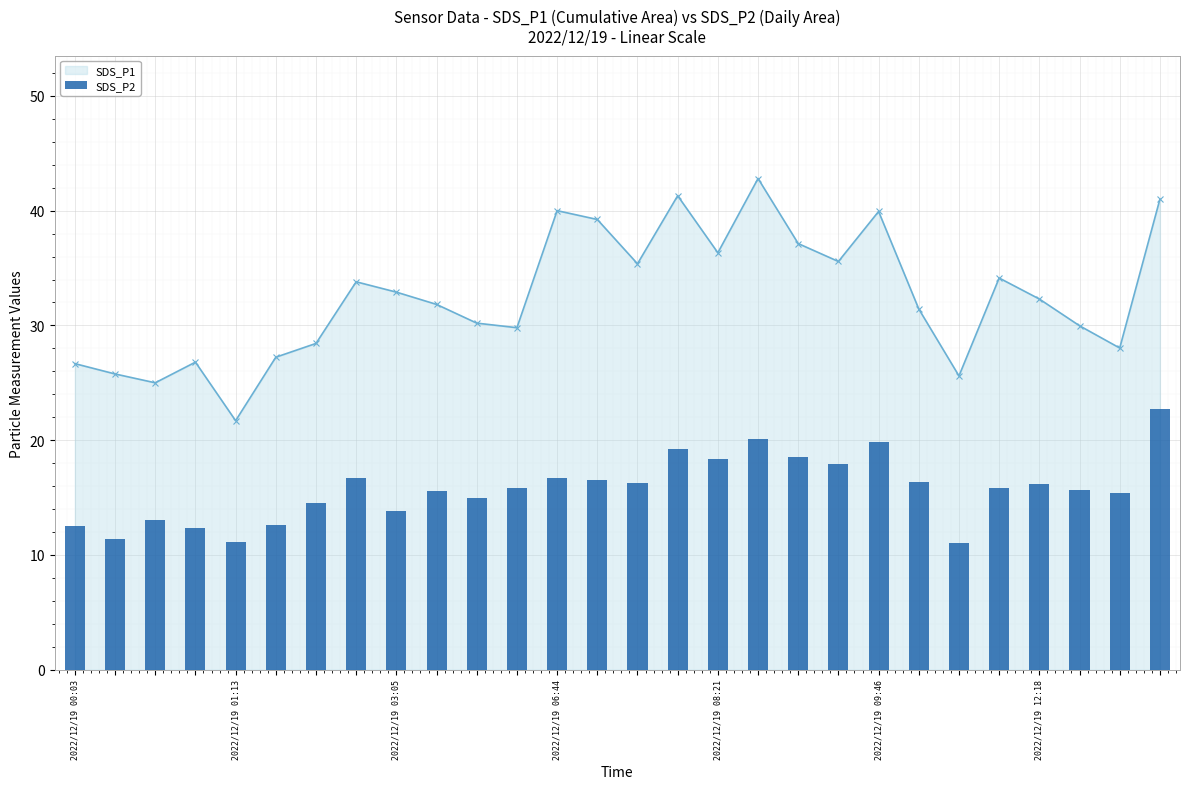

What is the lowest value of the SDS_P1 series?

21.7